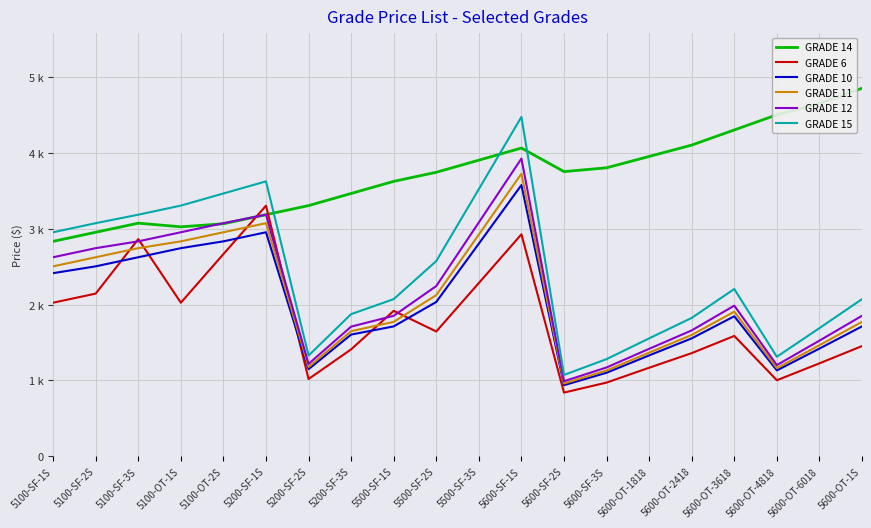

Is the value of GRADE 12 at 5100-SF-1S greater than the value of GRADE 11 at 5100-OT-2S?

No